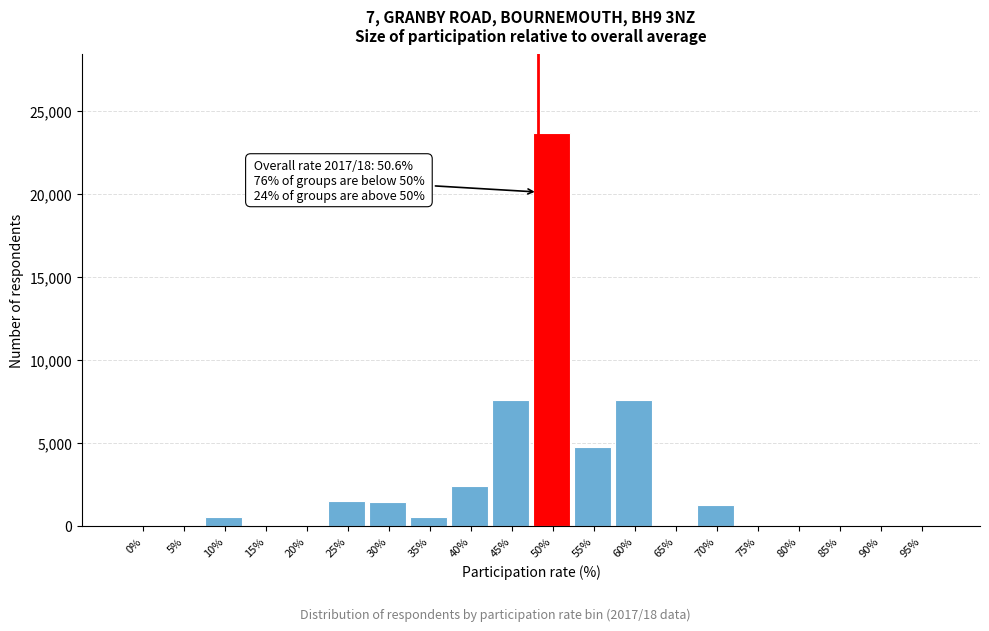

True or false: the data shows 0 at 0%.

True